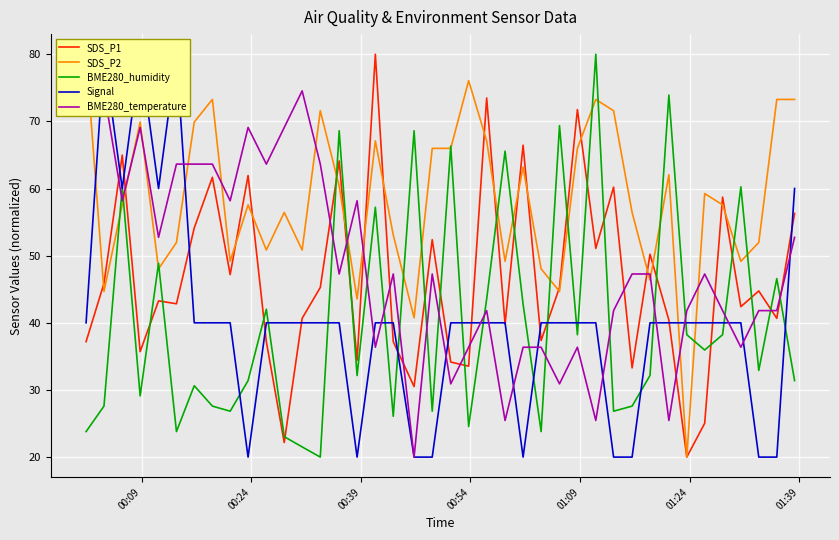

Reading left to right, extract all data points from this chart.

SDS_P1: 37.2	45.9	65.0	35.7	43.3	42.8	54.1	61.7	47.2	61.9	37.2	22.2	40.7	45.3	64.1	34.4	80.0	37.2	30.5	52.4	34.2	33.5	73.5	39.8	66.5	37.4	45.3	71.8	51.1	60.2	33.3	50.2	40.4	20.0	25.0	58.7	42.4	44.7	40.7	56.3
SDS_P2: 80.0	44.7	57.6	69.9	48.0	52.0	69.9	73.3	49.2	57.6	50.8	56.4	50.8	71.6	60.4	43.6	67.1	53.1	40.7	66.0	66.0	76.1	67.1	49.2	63.2	48.0	44.7	66.0	73.3	71.6	56.4	46.4	62.1	20.0	59.3	57.6	49.2	52.0	73.3	73.3
BME280_humidity: 23.8	27.6	60.3	29.1	48.9	23.8	30.6	27.6	26.8	31.4	42.0	23.0	21.5	20.0	68.6	32.2	57.2	26.1	68.6	26.8	66.3	24.6	43.5	65.6	42.8	23.8	69.4	38.2	80.0	26.8	27.6	32.2	73.9	38.2	35.9	38.2	60.3	32.9	46.6	31.4
Signal: 40.0	80.0	60.0	80.0	60.0	80.0	40.0	40.0	40.0	20.0	40.0	40.0	40.0	40.0	40.0	20.0	40.0	40.0	20.0	20.0	40.0	40.0	40.0	40.0	20.0	40.0	40.0	40.0	40.0	20.0	20.0	40.0	40.0	40.0	40.0	40.0	40.0	20.0	20.0	60.0
BME280_temperature: 80.0	74.5	58.2	69.1	52.7	63.6	63.6	63.6	58.2	69.1	63.6	69.1	74.5	63.6	47.3	58.2	36.4	47.3	20.0	47.3	30.9	36.4	41.8	25.5	36.4	36.4	30.9	36.4	25.5	41.8	47.3	47.3	25.5	41.8	47.3	41.8	36.4	41.8	41.8	52.7